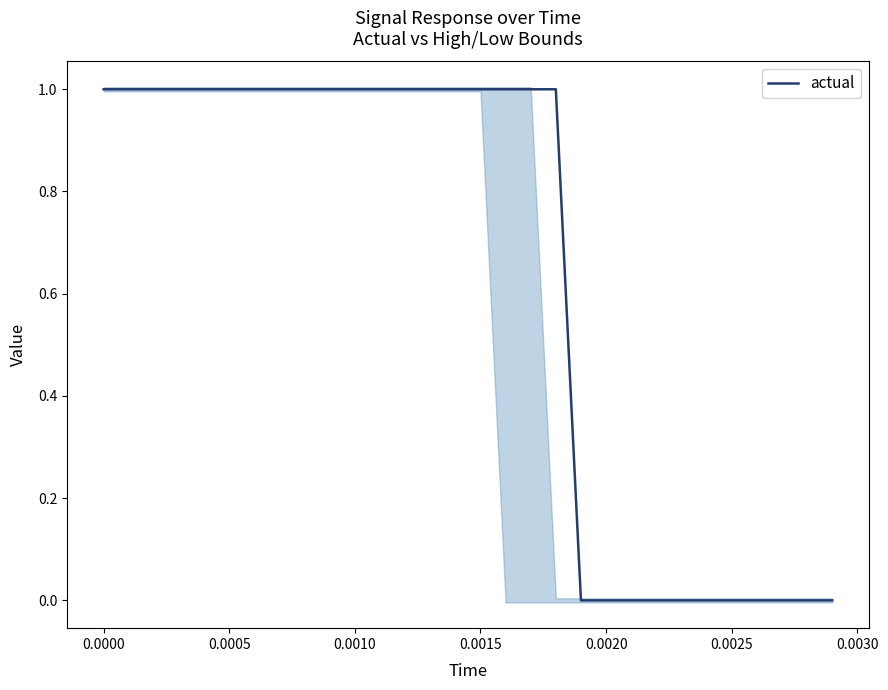

How many lines are shown in the chart?

1